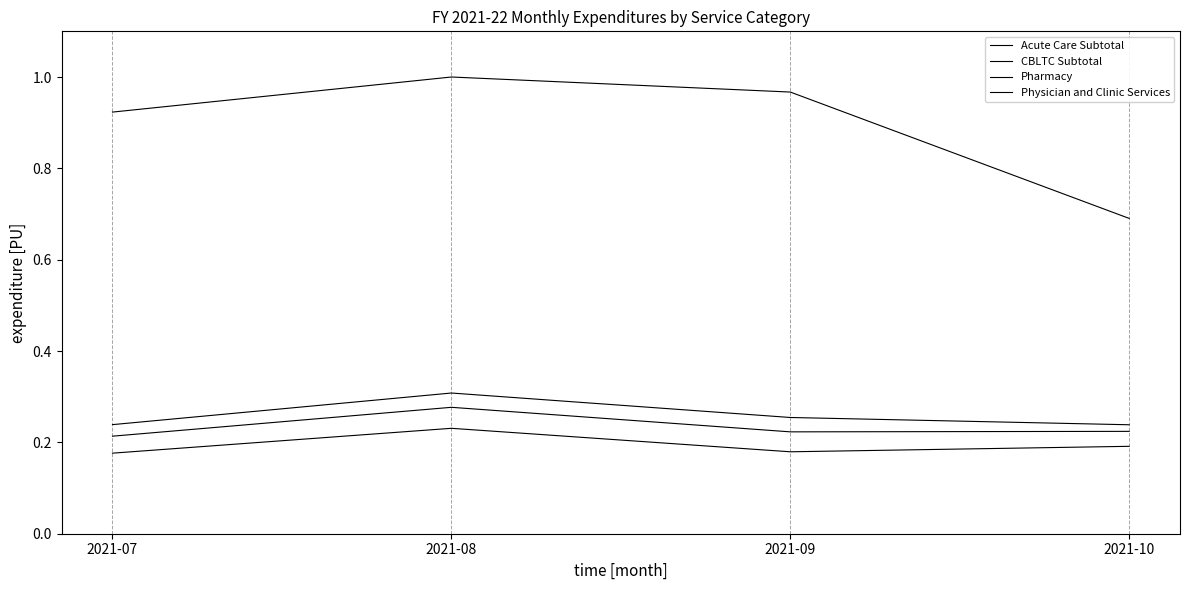

True or false: Acute Care Subtotal and Pharmacy intersect in this chart.

False